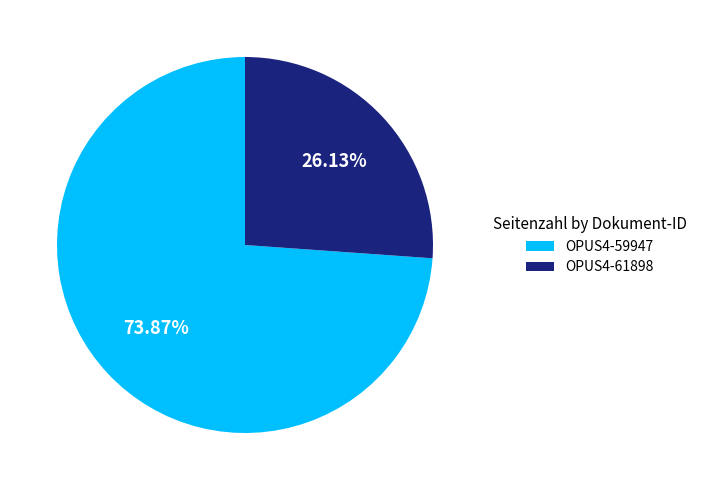

How much of the chart is everything except OPUS4-61898?

73.9%